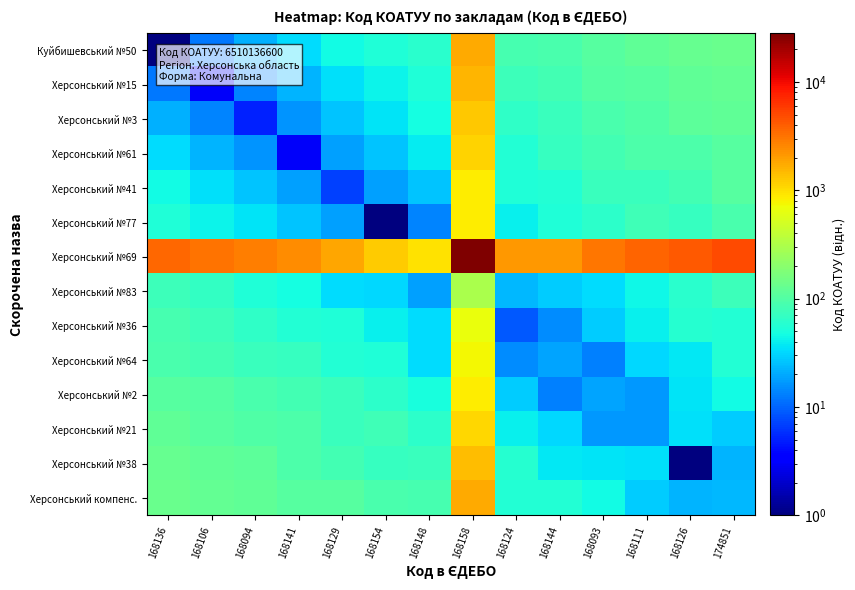

What is the spread (max minus min) of values at 168158?

27900